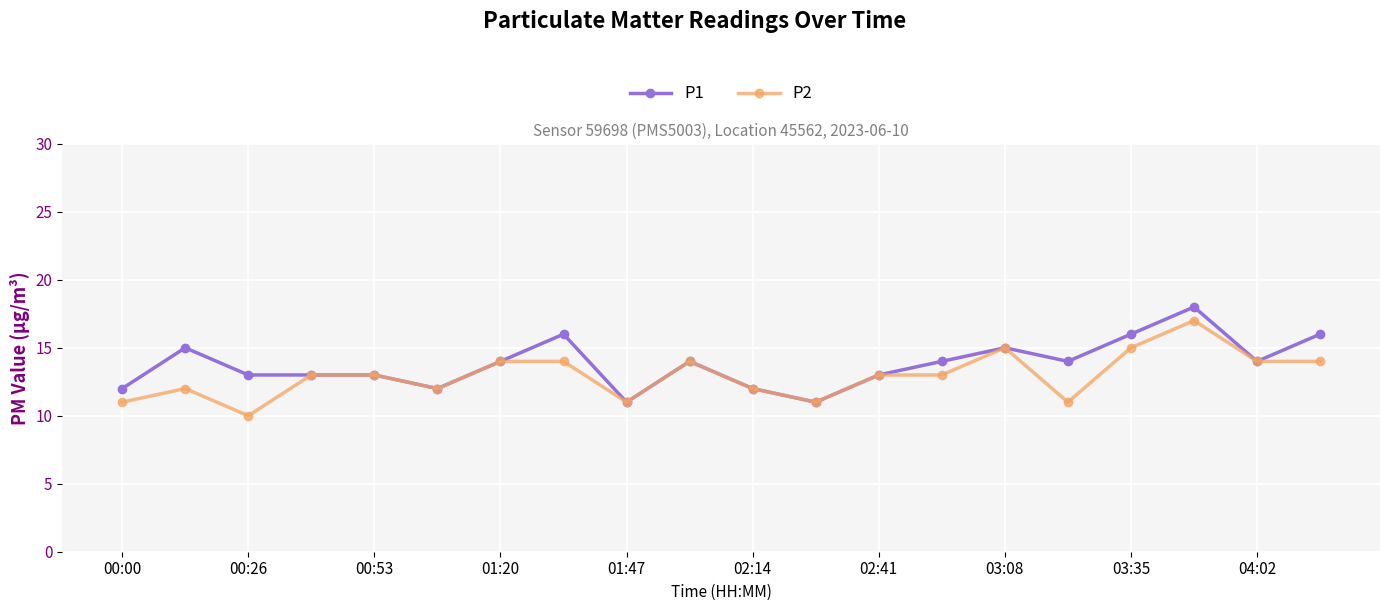

Count the number of categories in the chart.

20